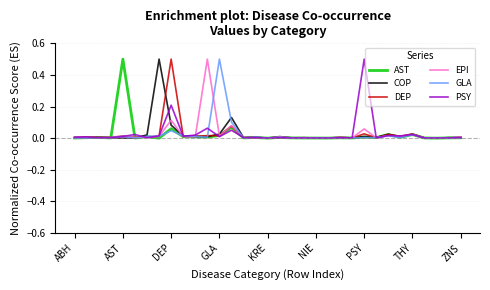

What is the maximum value for PSY?

0.5